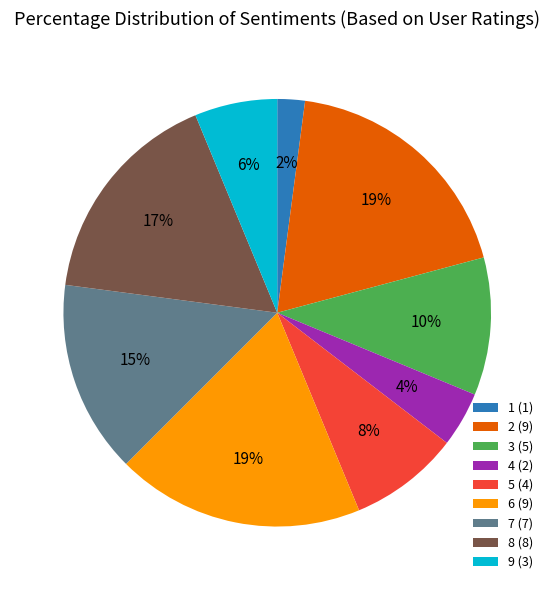

How many slices are in this pie chart?

9